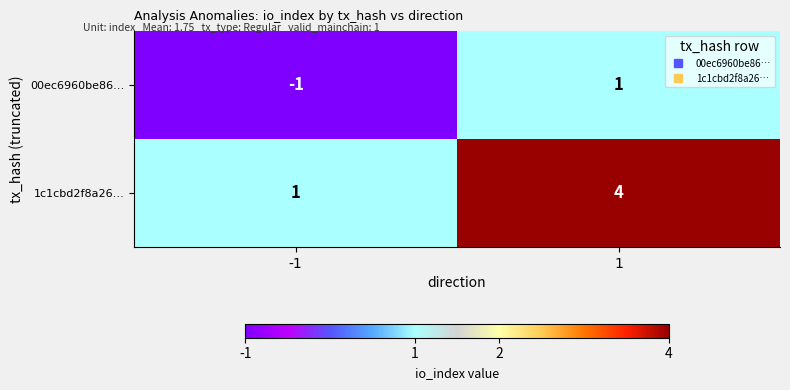

True or false: 1c1cbd2f8a26… has a value of 0 at -1.

False